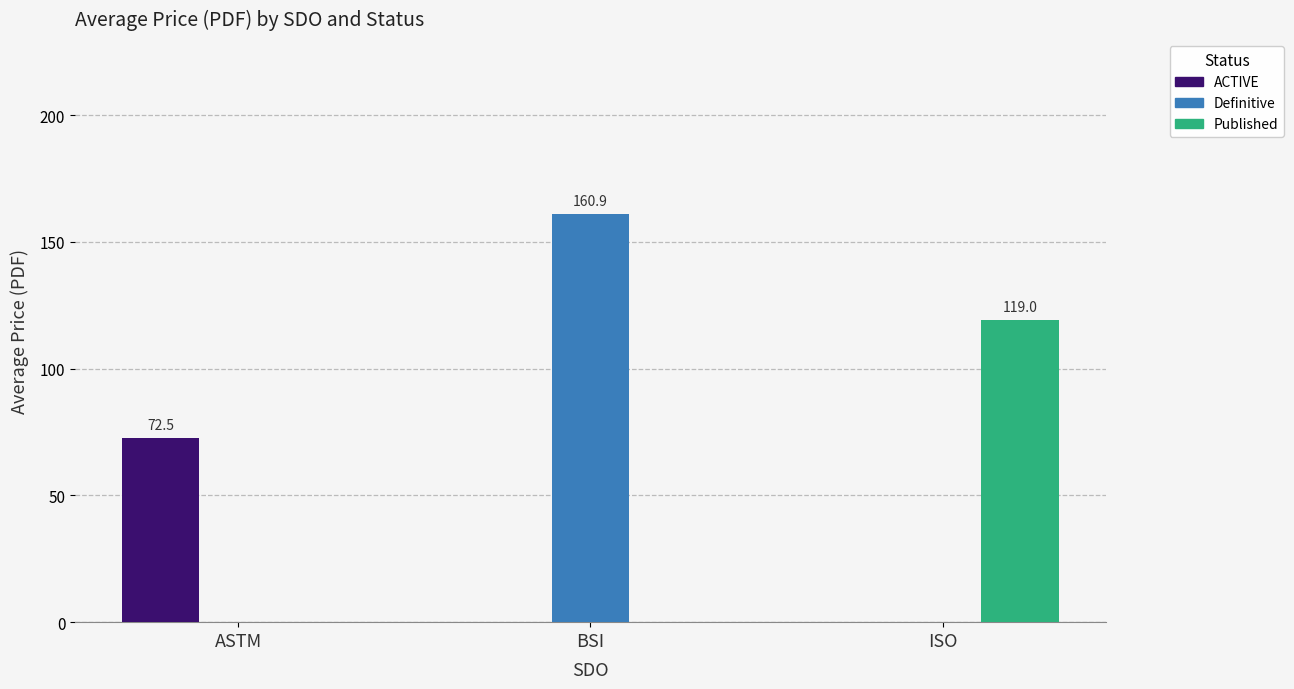

What is the sum of the Definitive values at BSI and ASTM?

160.9